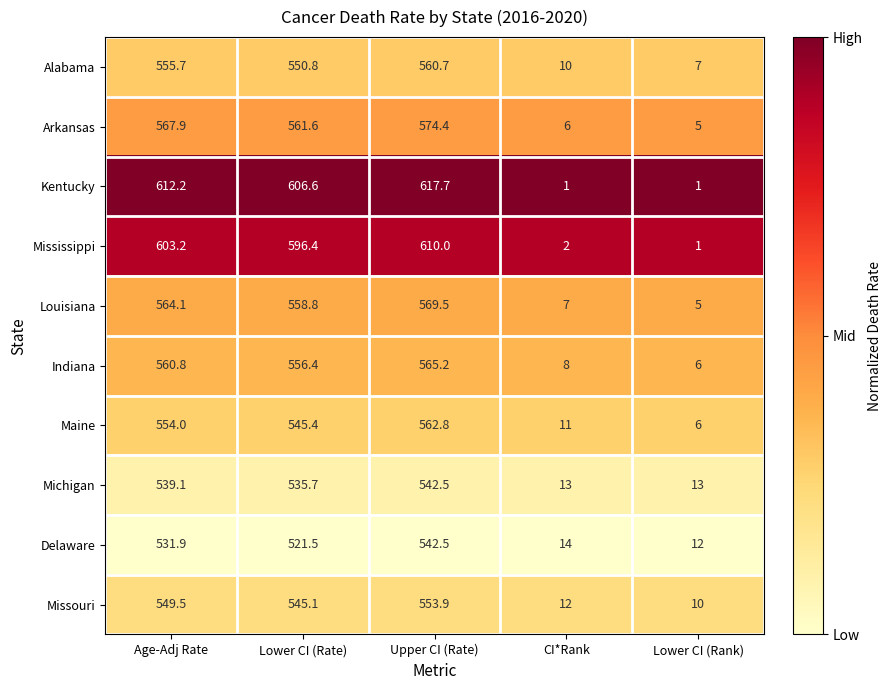

The Indiana series shows 556.4 at Lower CI (Rate). True or false?

True